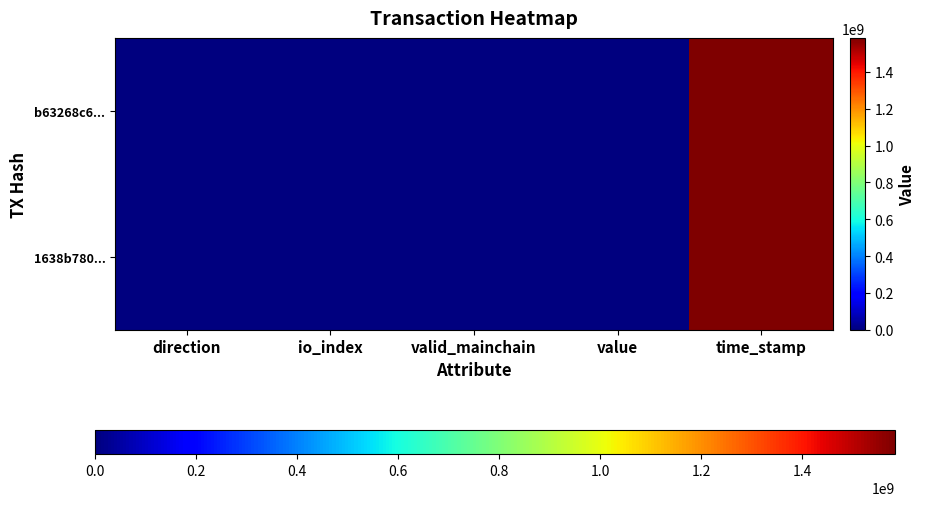

At how many categories does at least one series exceed 956534177?

1